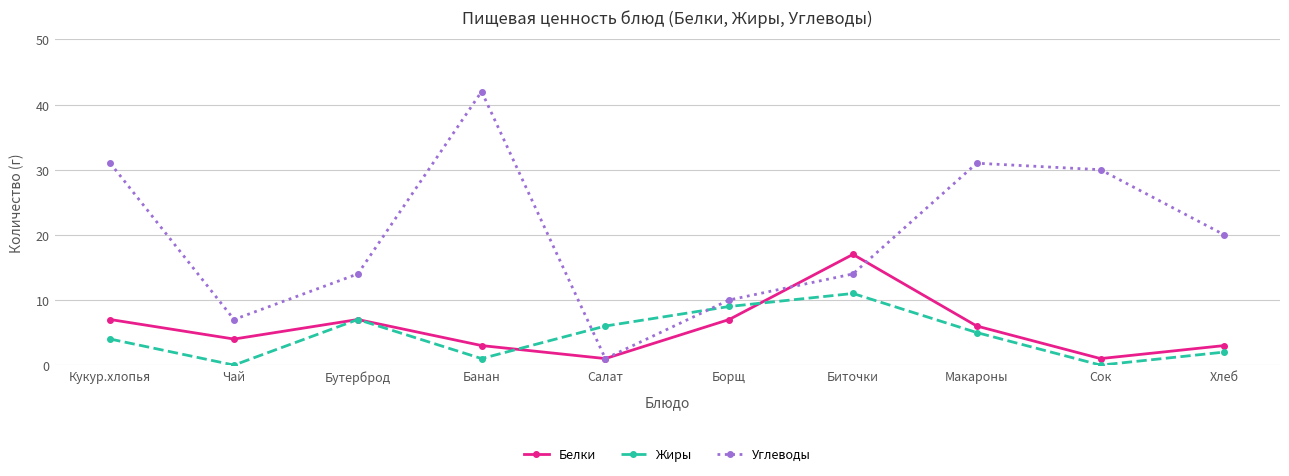

Does the chart display data point markers on the line(s)?

Yes